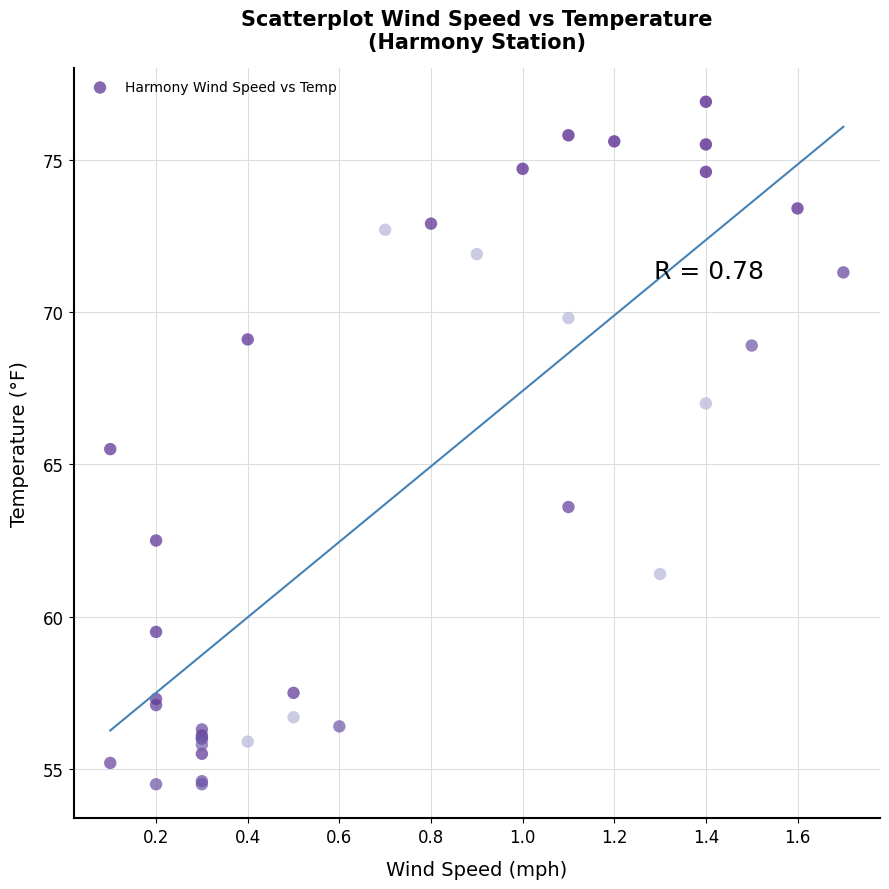

What Y value in the scatter plot is closest to 65?

65.5